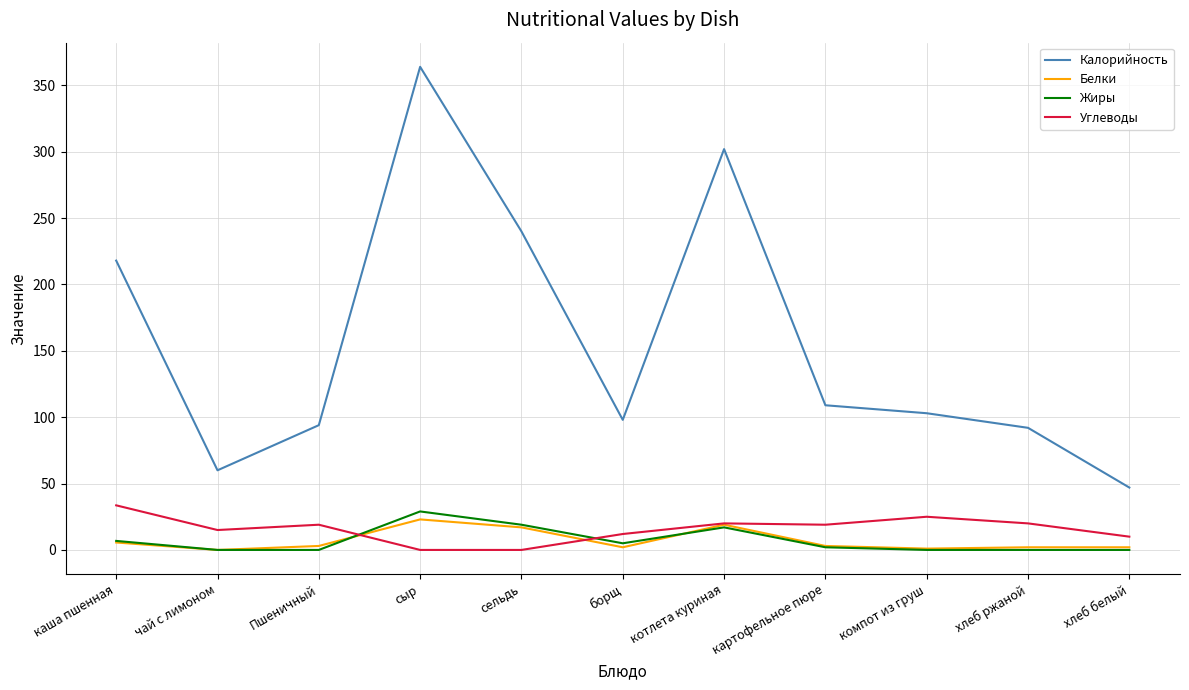

Which series has the largest range (max minus min)?

Калорийность